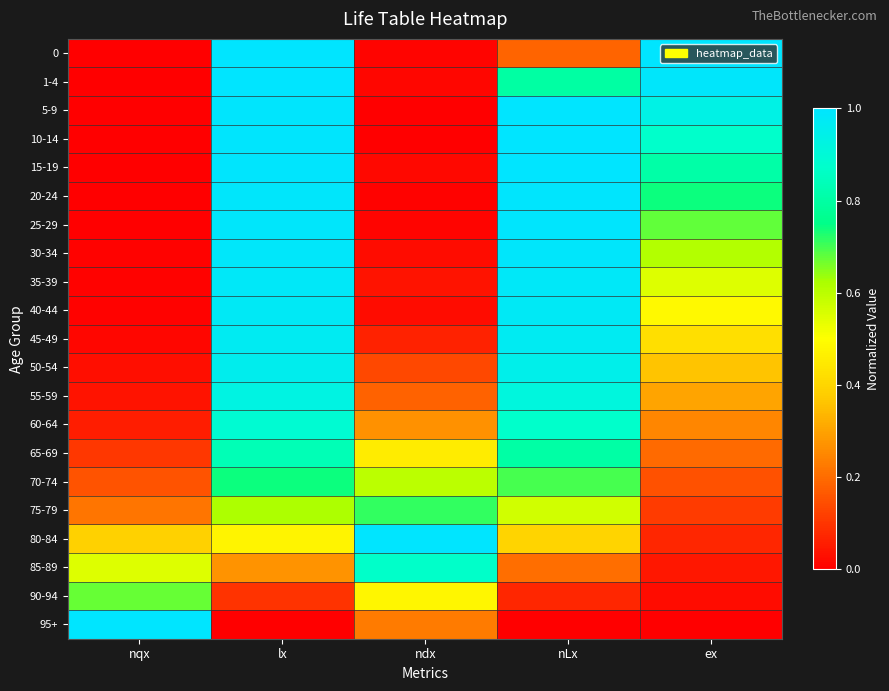

Reading left to right, what are all the values shown in this chart?

0: nqx=0.0	lx=1.0	ndx=0.0	nLx=0.2	ex=1.0
1-4: nqx=0.0	lx=1.0	ndx=0.0	nLx=0.8	ex=1.0
5-9: nqx=0.0	lx=1.0	ndx=0.0	nLx=1.0	ex=0.9
10-14: nqx=0.0	lx=1.0	ndx=0.0	nLx=1.0	ex=0.9
15-19: nqx=0.0	lx=1.0	ndx=0.0	nLx=1.0	ex=0.8
20-24: nqx=0.0	lx=1.0	ndx=0.0	nLx=1.0	ex=0.7
25-29: nqx=0.0	lx=1.0	ndx=0.0	nLx=1.0	ex=0.7
30-34: nqx=0.0	lx=1.0	ndx=0.0	nLx=1.0	ex=0.6
35-39: nqx=0.0	lx=1.0	ndx=0.0	nLx=1.0	ex=0.5
40-44: nqx=0.0	lx=1.0	ndx=0.0	nLx=1.0	ex=0.5
45-49: nqx=0.0	lx=1.0	ndx=0.1	nLx=1.0	ex=0.4
50-54: nqx=0.0	lx=1.0	ndx=0.1	nLx=0.9	ex=0.4
55-59: nqx=0.0	lx=0.9	ndx=0.2	nLx=0.9	ex=0.3
60-64: nqx=0.1	lx=0.9	ndx=0.3	nLx=0.9	ex=0.2
65-69: nqx=0.1	lx=0.8	ndx=0.5	nLx=0.8	ex=0.2
70-74: nqx=0.2	lx=0.7	ndx=0.6	nLx=0.7	ex=0.2
75-79: nqx=0.2	lx=0.6	ndx=0.7	nLx=0.6	ex=0.1
80-84: nqx=0.4	lx=0.5	ndx=1.0	nLx=0.4	ex=0.1
85-89: nqx=0.6	lx=0.3	ndx=0.9	nLx=0.2	ex=0.0
90-94: nqx=0.7	lx=0.1	ndx=0.5	nLx=0.1	ex=0.0
95+: nqx=1.0	lx=0.0	ndx=0.2	nLx=0.0	ex=0.0